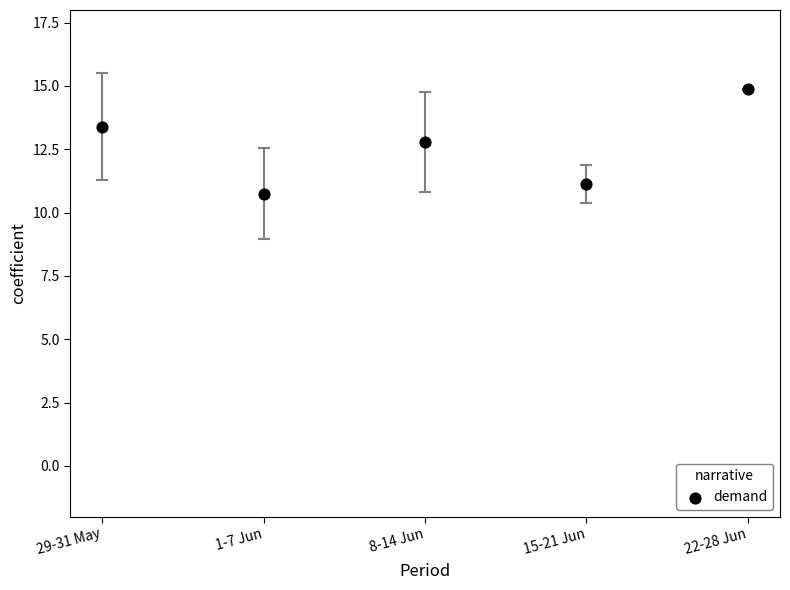

What is the range of Y values (max minus min)?

4.1